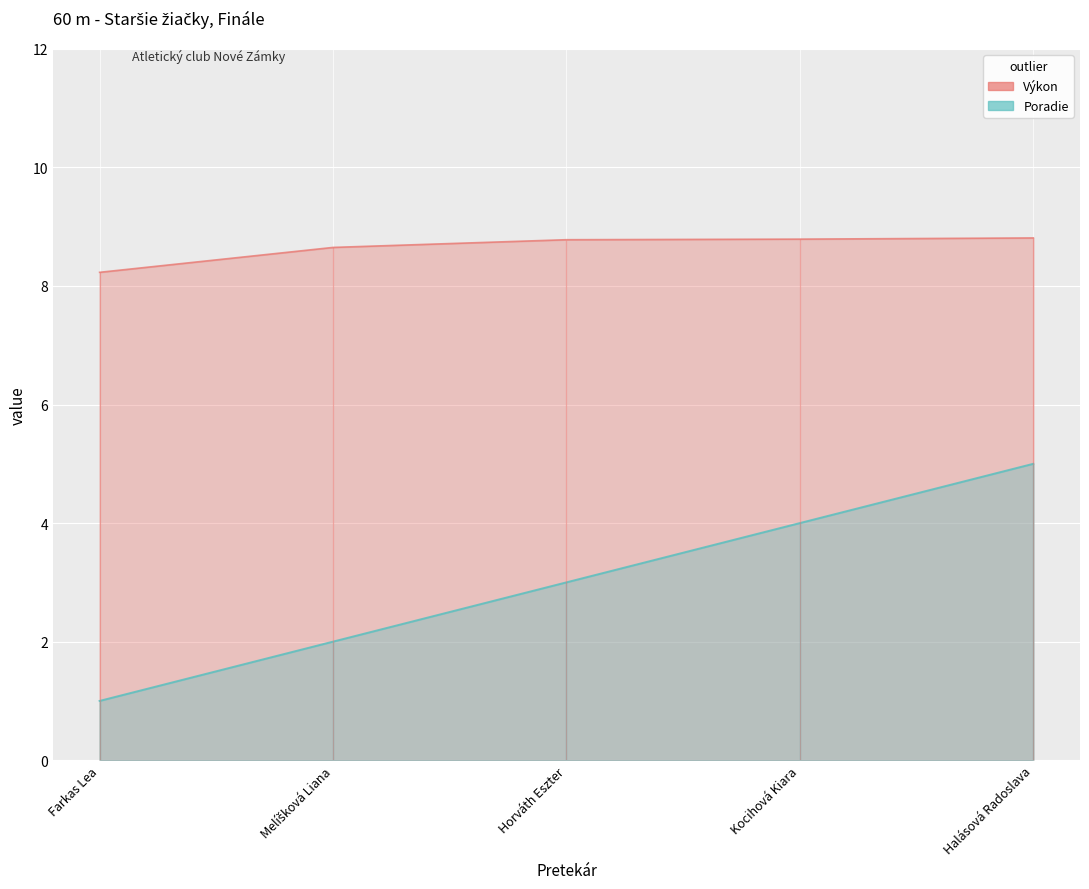

The Výkon series shows 2.7 at Kocihová Kiara. True or false?

False